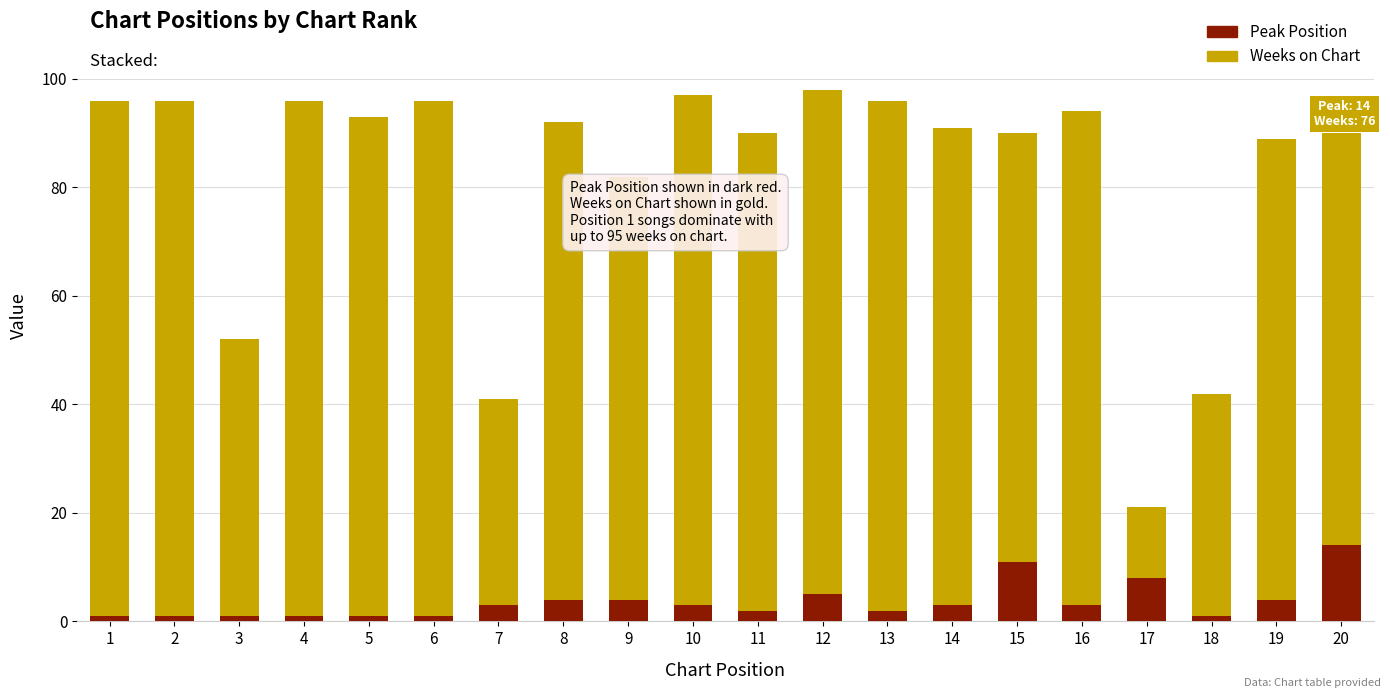

How many series are shown in this chart?

2